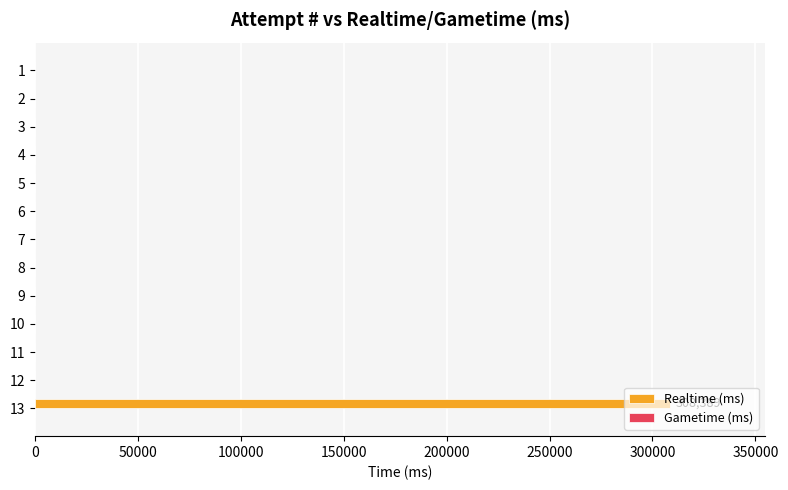

What is the greatest value displayed?

308389